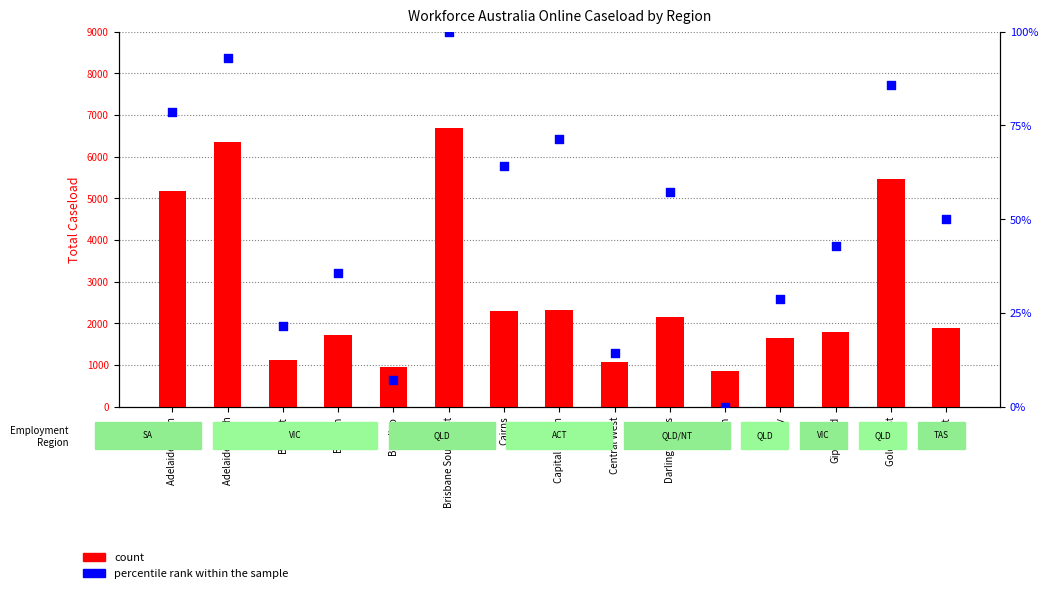

Which series has the largest total across all categories?

count